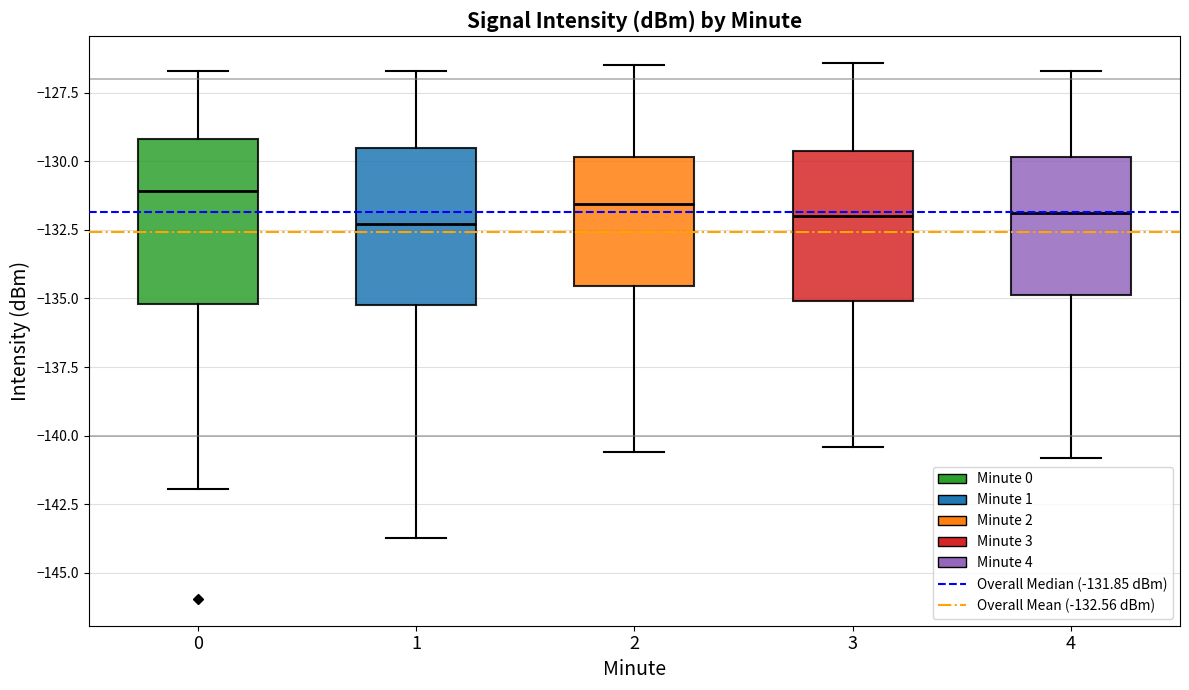

Reading left to right, transcribe this box plot: for each box, give where its median line is, the range the box spans, and where its two whiskers end, as read against the y-axis. The values are not printed on the chart, so give them approximately, as read against the axis.

0: median -131.0, box -135.0 to -129.0, whiskers -142.0 to -126.5
1: median -132.5, box -135.0 to -129.5, whiskers -143.5 to -126.5
2: median -131.5, box -134.5 to -130.0, whiskers -140.5 to -126.5
3: median -132.0, box -135.0 to -129.5, whiskers -140.5 to -126.5
4: median -132.0, box -135.0 to -130.0, whiskers -141.0 to -126.5